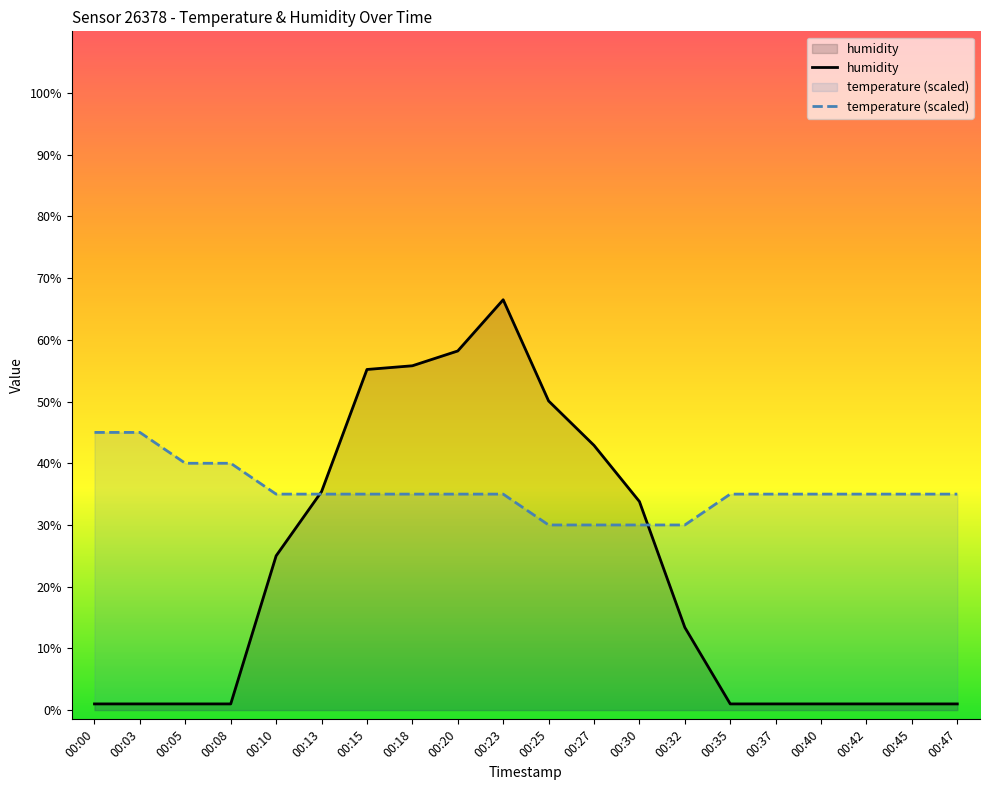

The humidity series shows 20.3 at 00:32. True or false?

False